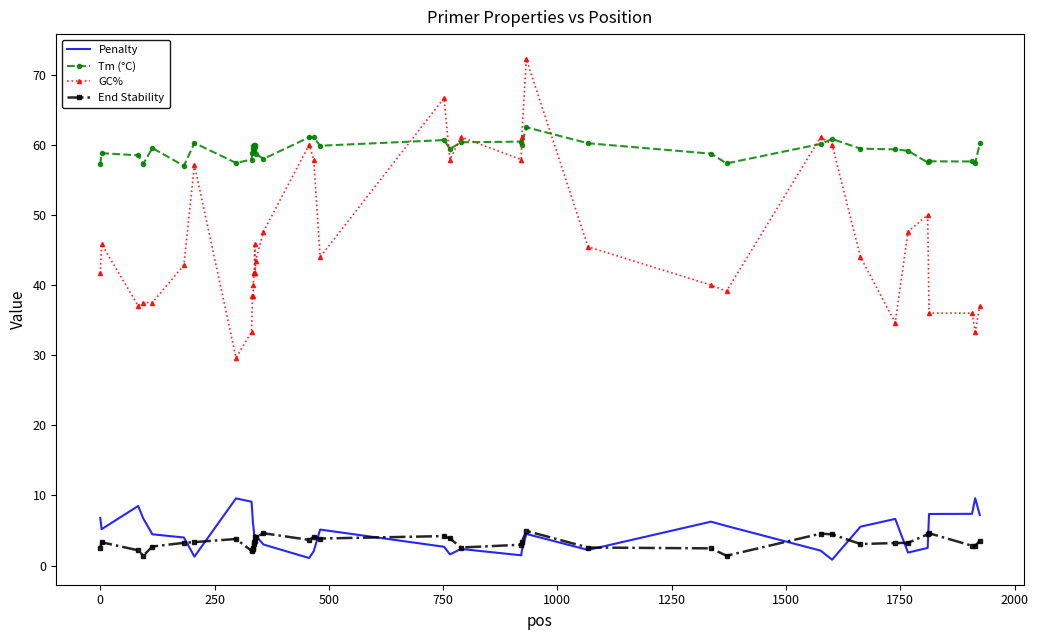

What is the maximum value for GC%?

72.2